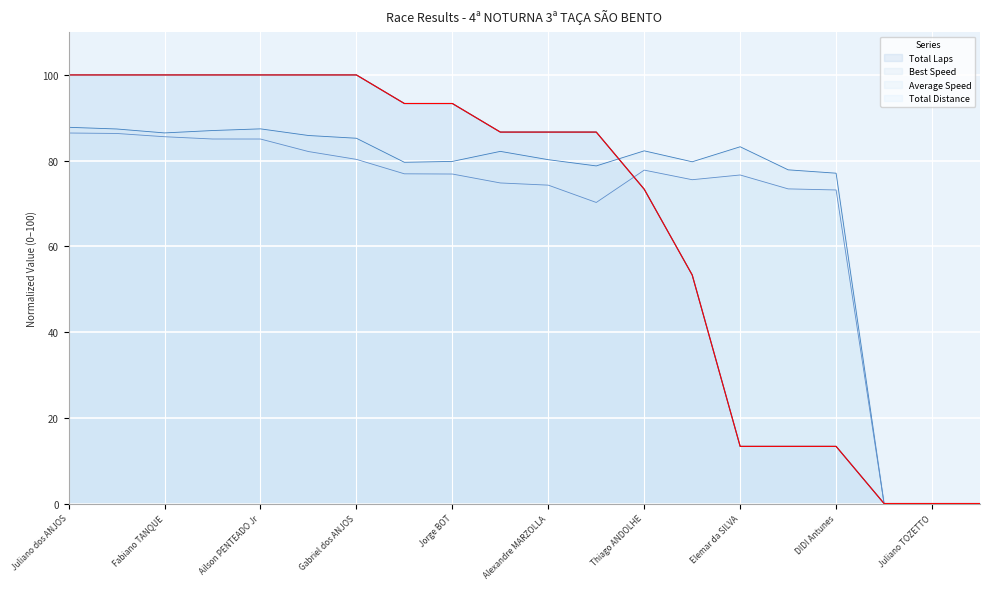

Which series has the largest range (max minus min)?

Total Laps